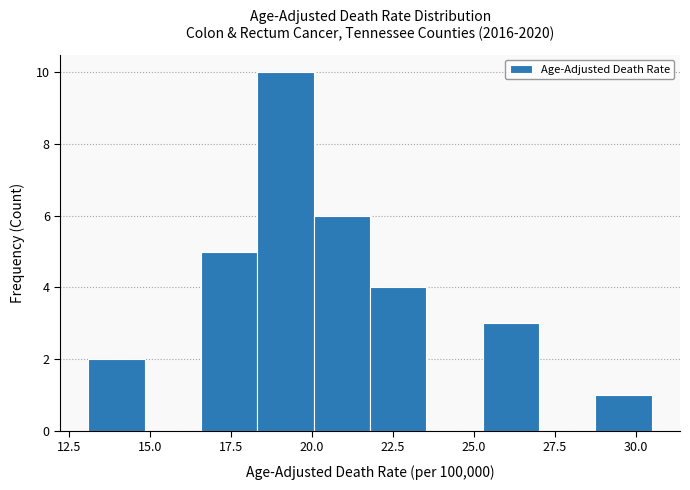

Around what value on the x-axis is the tallest bar? Give the approximate position of its centre, as read against the axis.

19.0